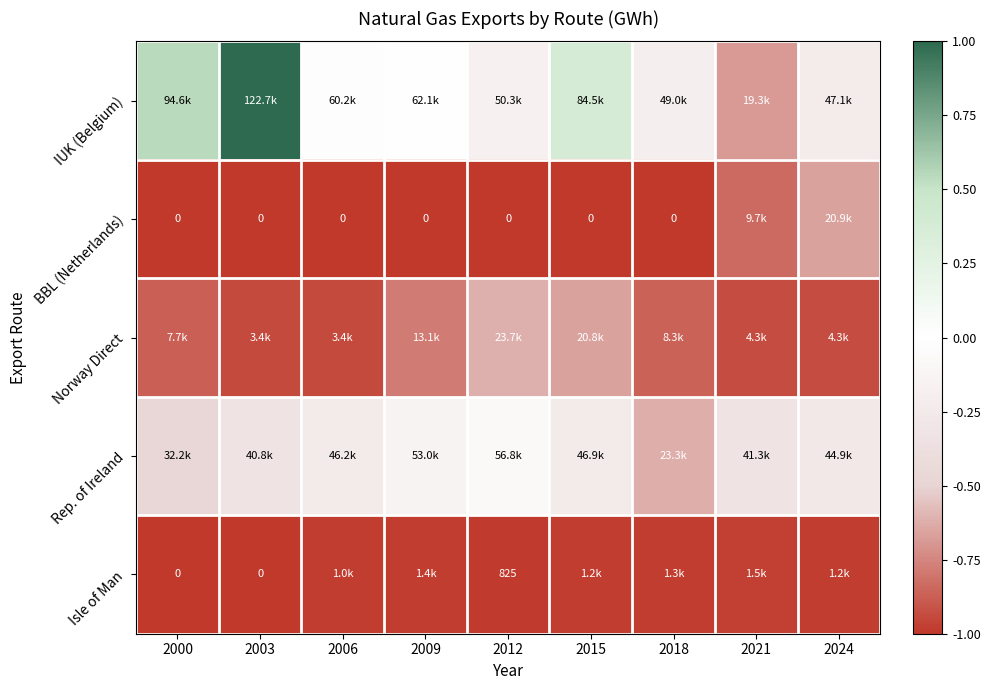

The IUK (Belgium) series shows -0.0 at 2006. True or false?

True